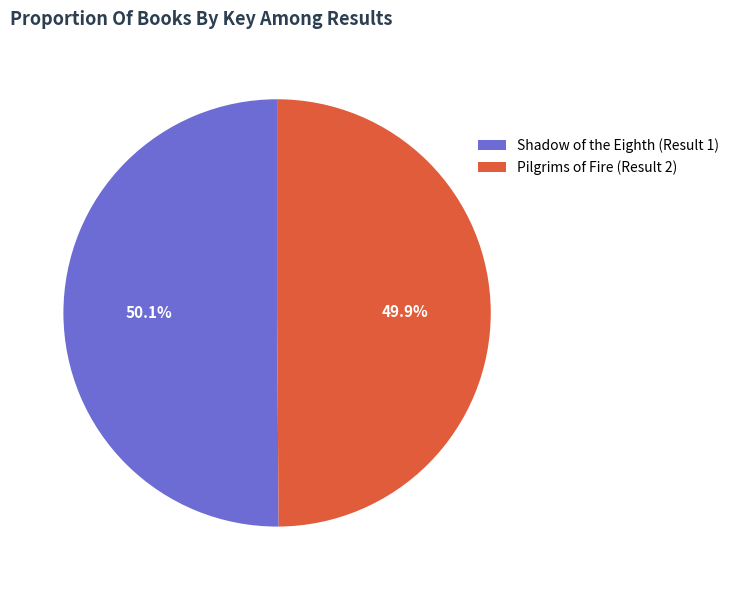

Does any single category account for the majority?

Yes